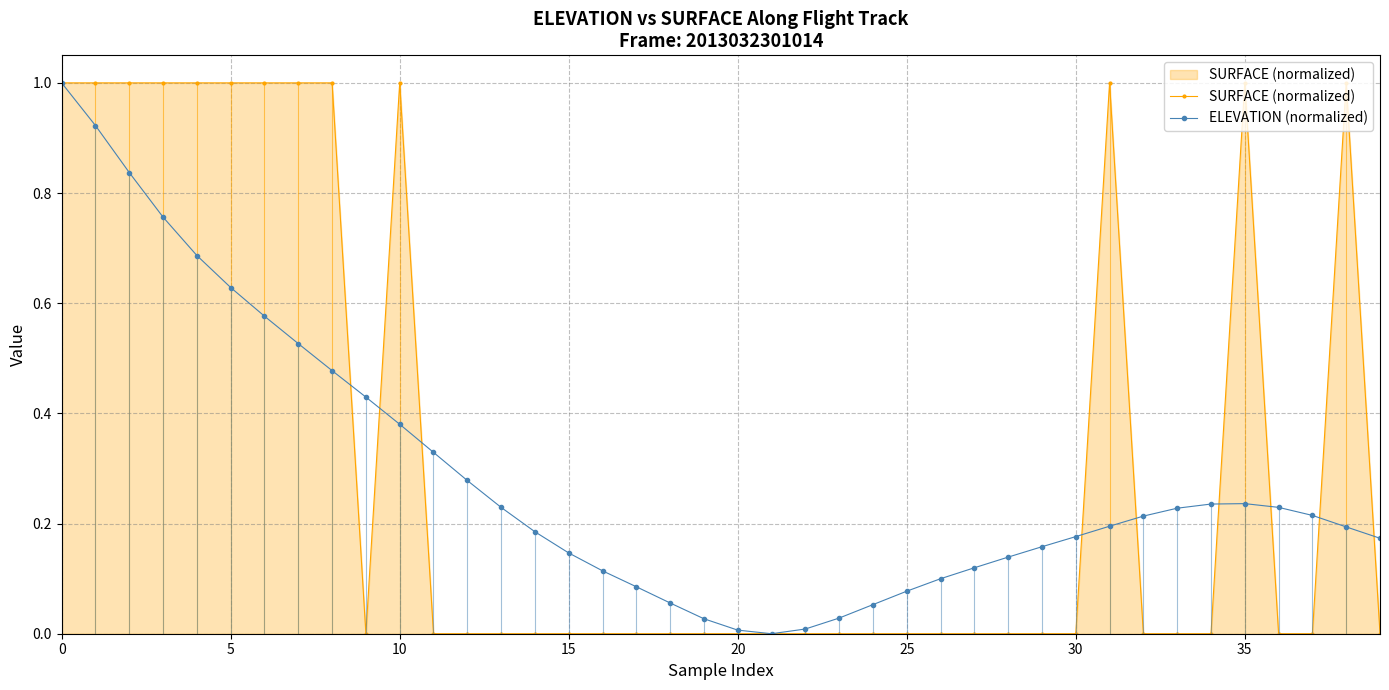

Which series has the largest total across all categories?

SURFACE (normalized)